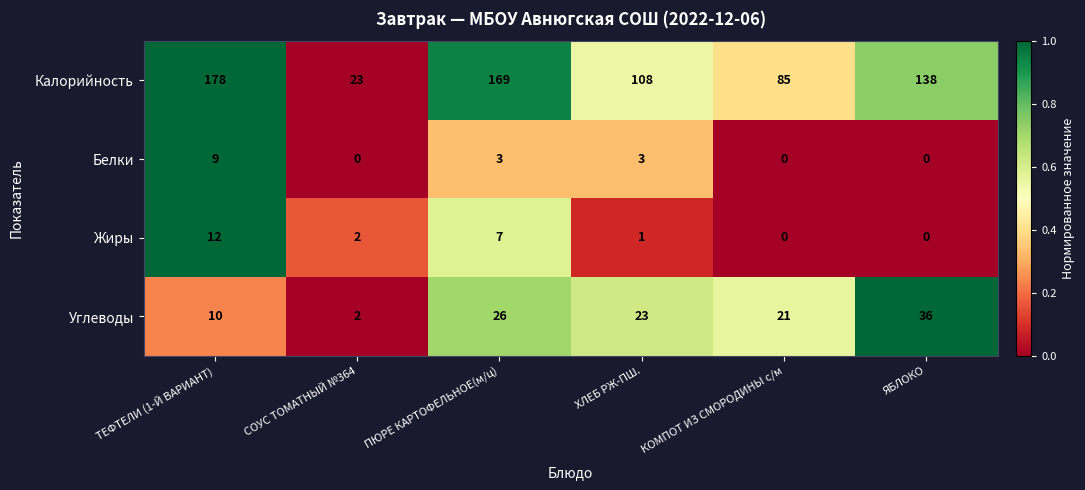

What is the difference between the second highest and minimum values in the Жиры series?

7